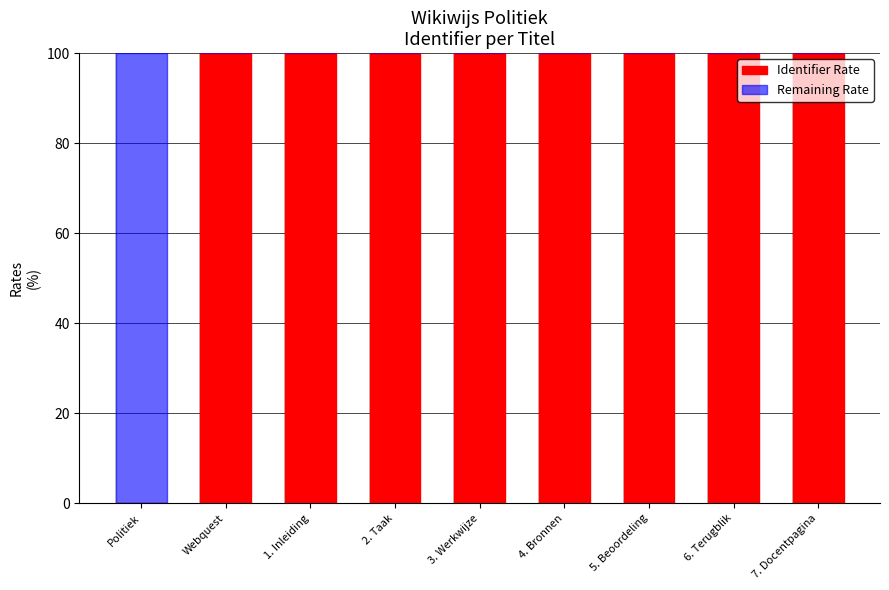

The Identifier Rate series shows 40.0 at 7. Docentpagina. True or false?

False